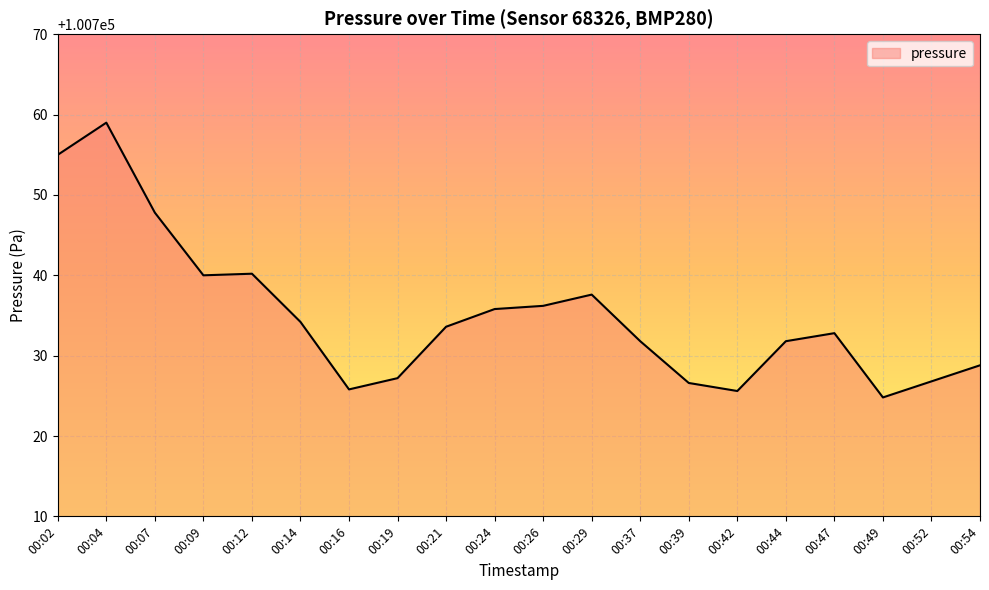

At which category does the chart reach its peak across all series?

00:04